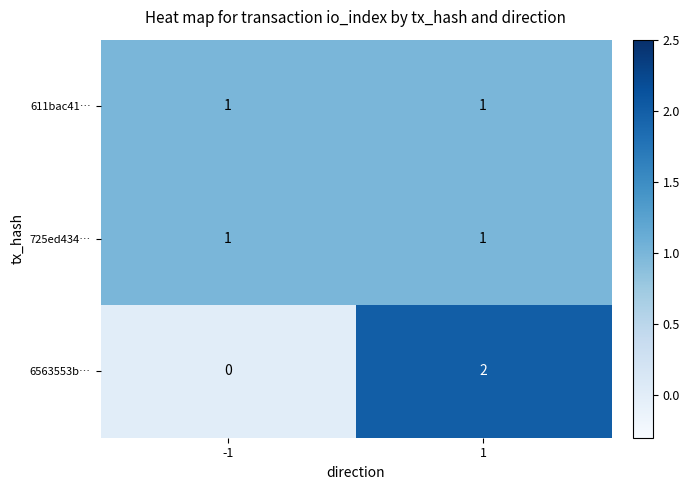

Reading right to left, what are all the values shown in this chart?

611bac41…: 1=1	-1=1
725ed434…: 1=1	-1=1
6563553b…: 1=2	-1=0